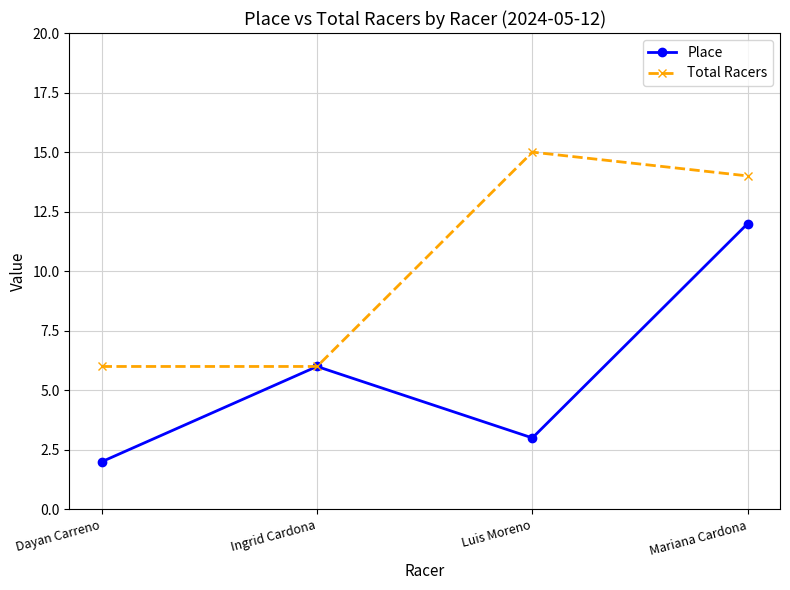

At how many categories does at least one series exceed 11?

2